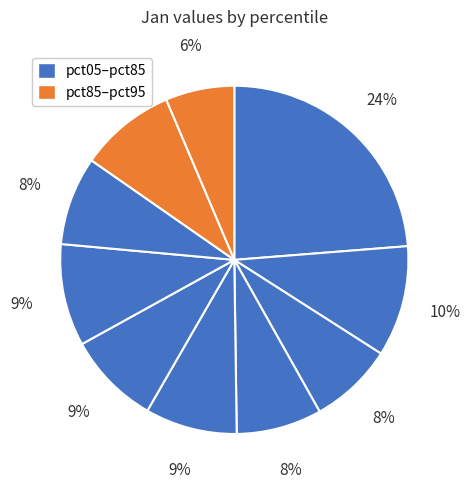

Count the number of slices in the pie.

10